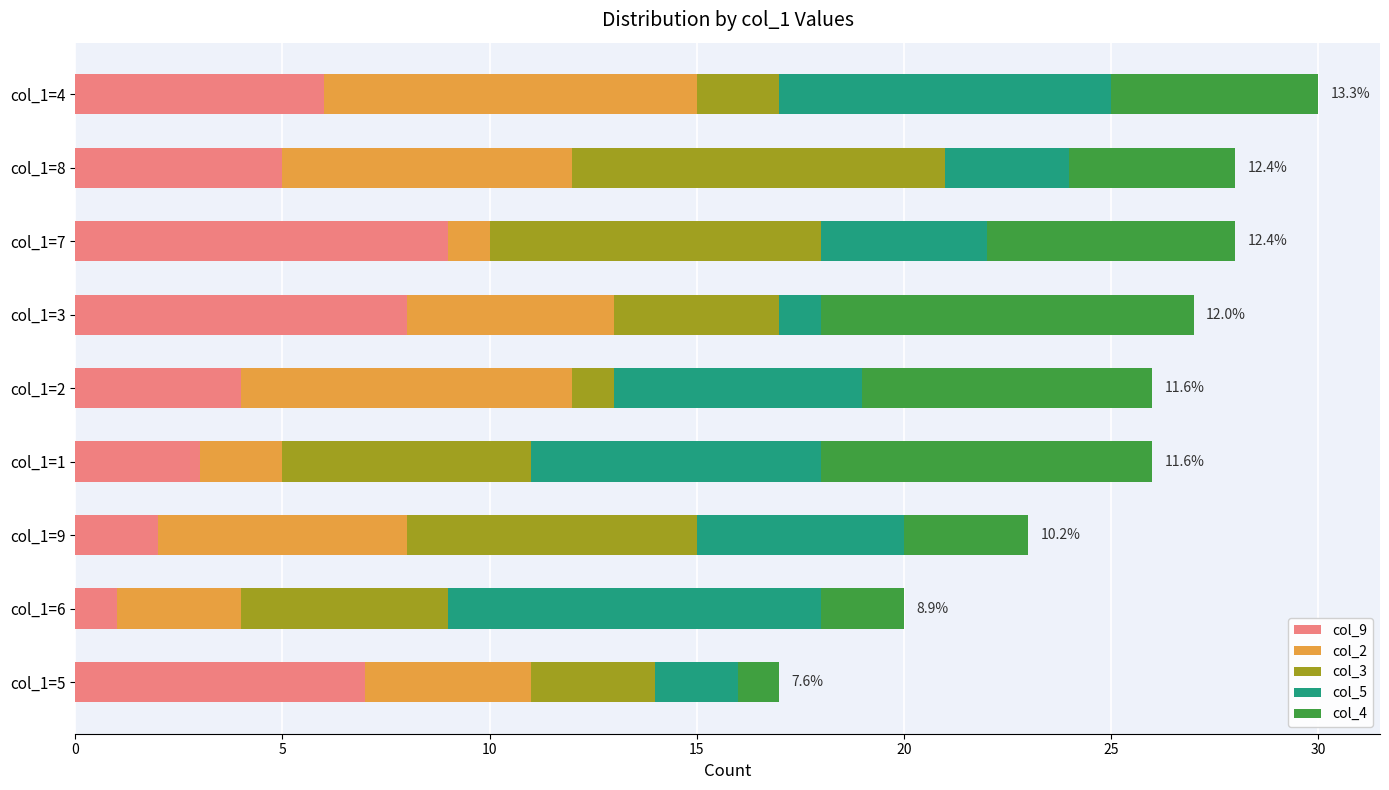

The col_9 series shows 2 at col_1=9. True or false?

True